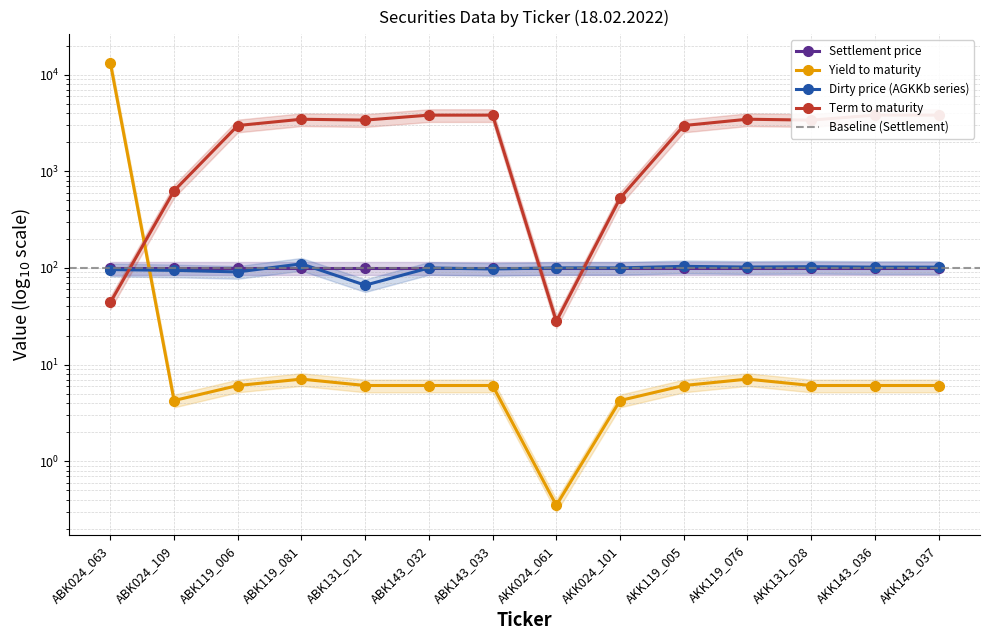

What is the difference between the highest and lowest values at ABK143_033?

3807.9